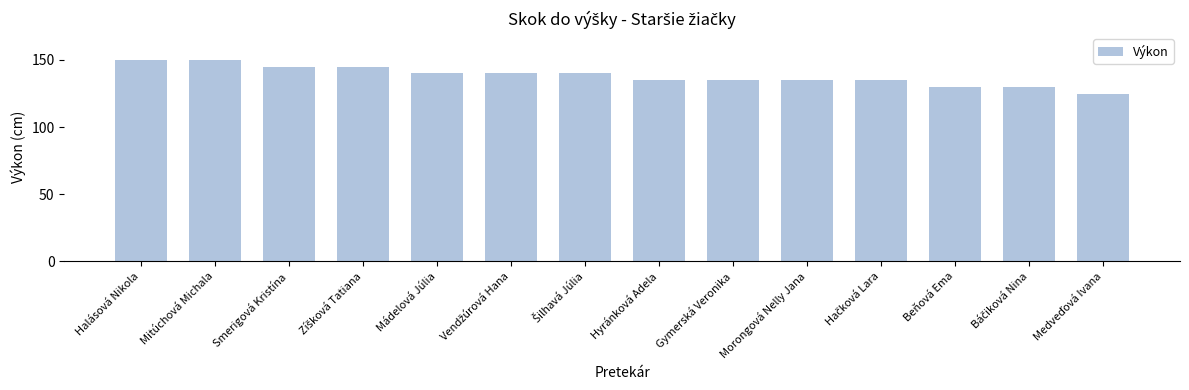

The value at Smerigová Kristína is 220. True or false?

False